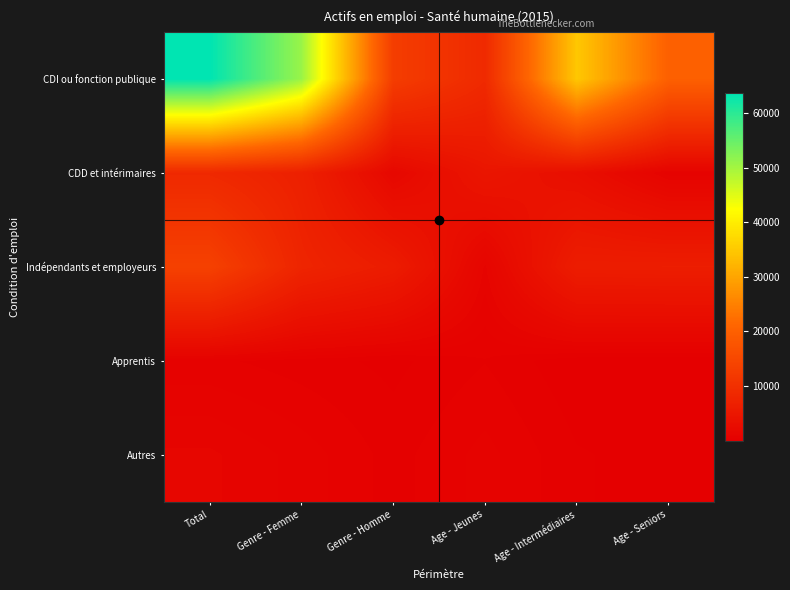

Which series has the largest range (max minus min)?

CDI ou fonction publique